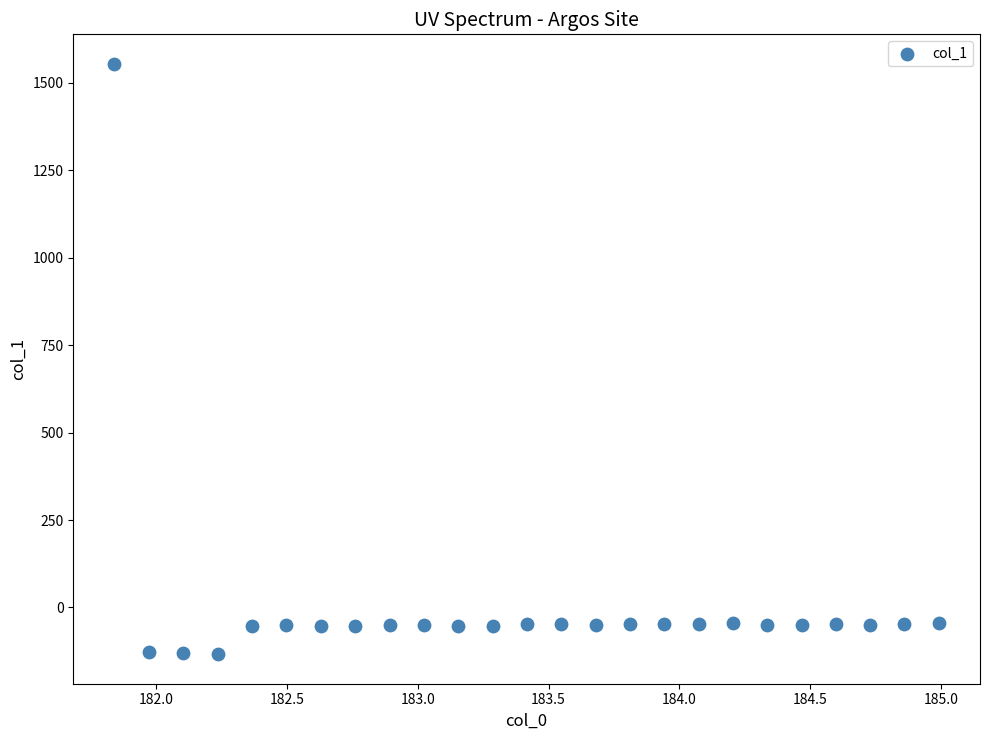

What is the range of X values (max minus min)?

3.1